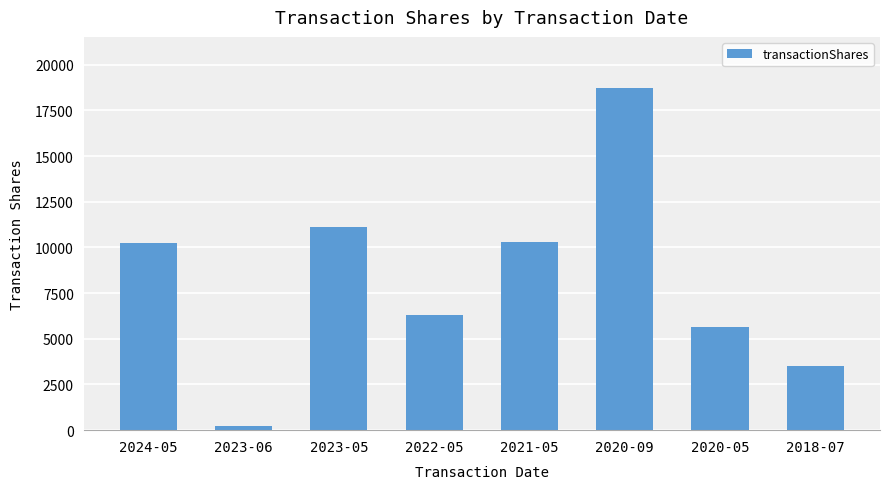

What position from the right is 2024-05?

8